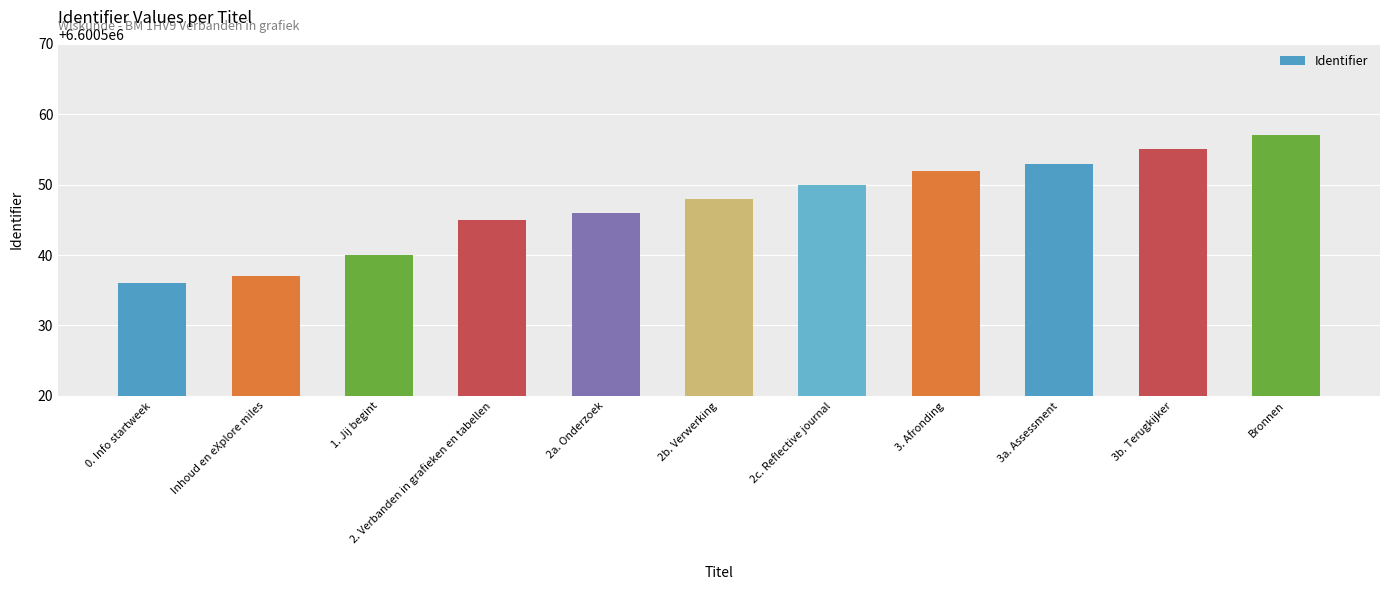

Which has a higher value, 2. Verbanden in grafieken en tabellen or 3b. Terugkijker?

3b. Terugkijker